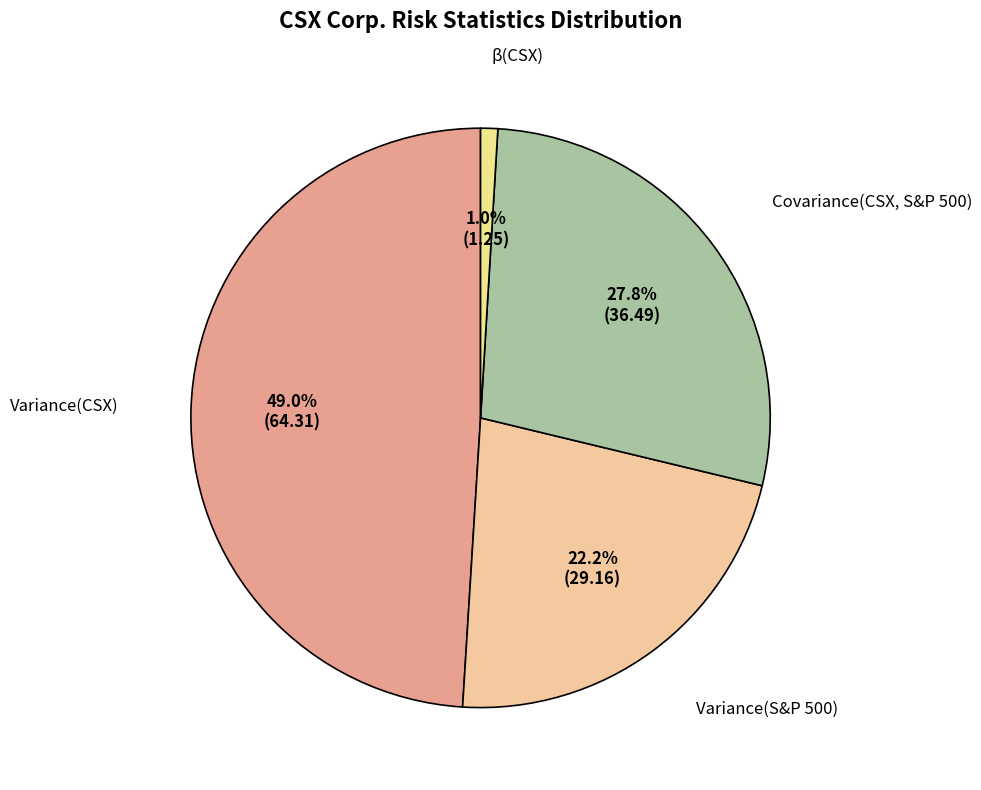

How many slices are in this pie chart?

4